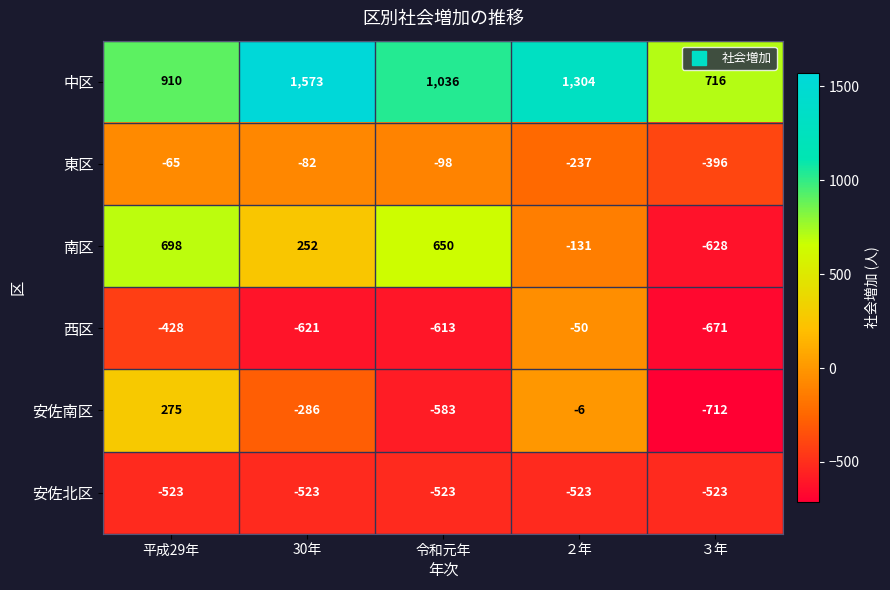

At how many categories does at least one series exceed 769?

4